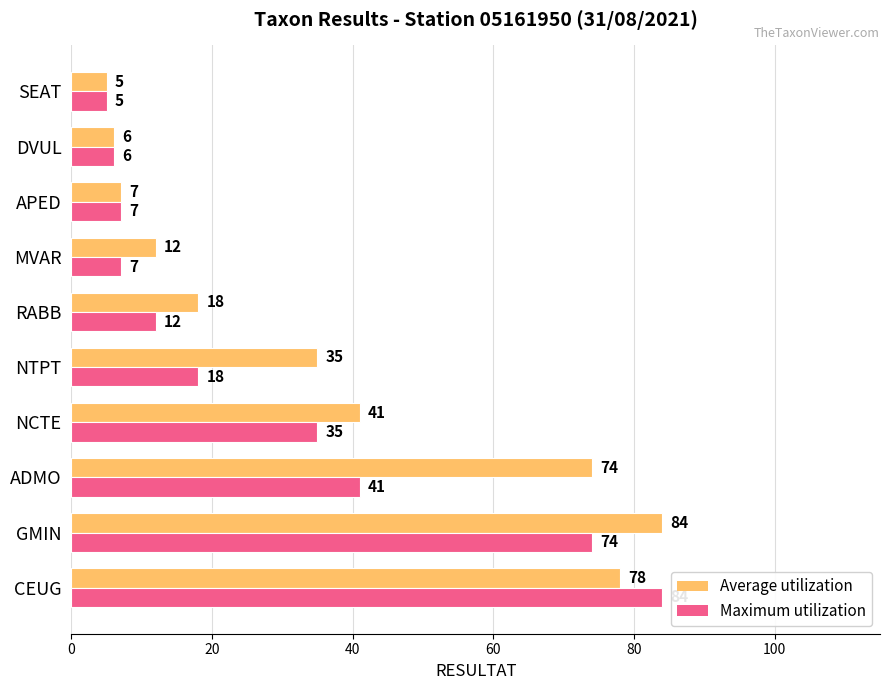

What is the difference between the second highest and second lowest values in the Maximum utilization series?

68